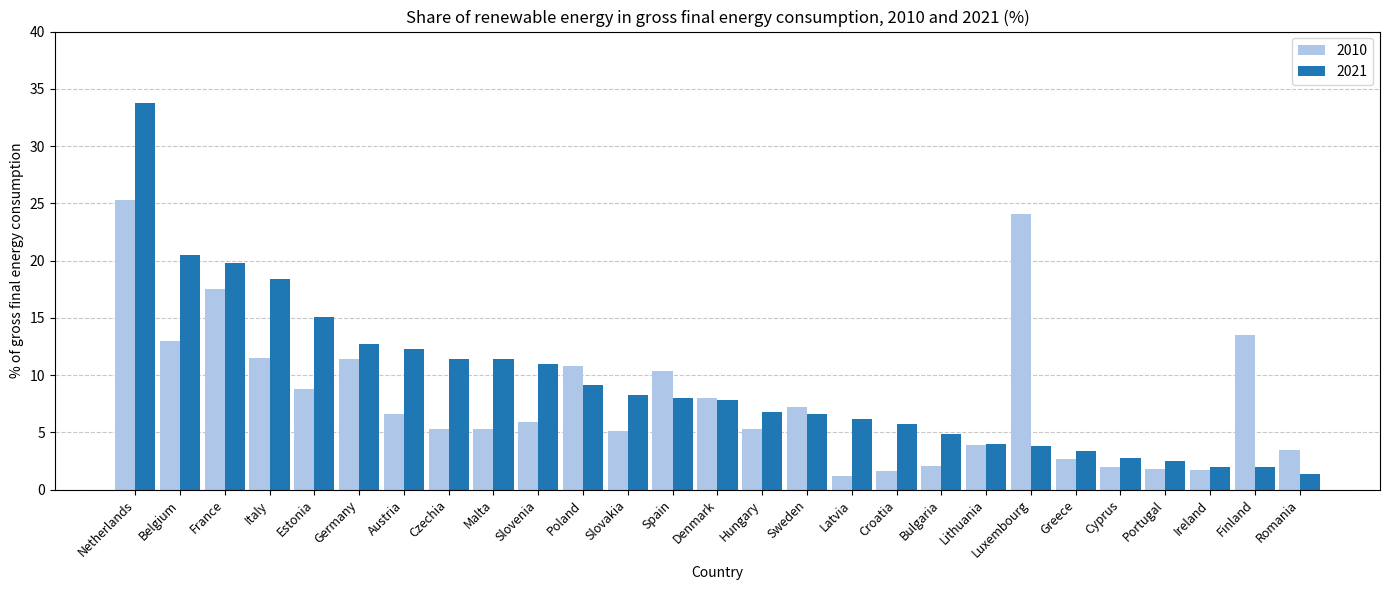

What is the difference between the highest and lowest values at Spain?

2.4